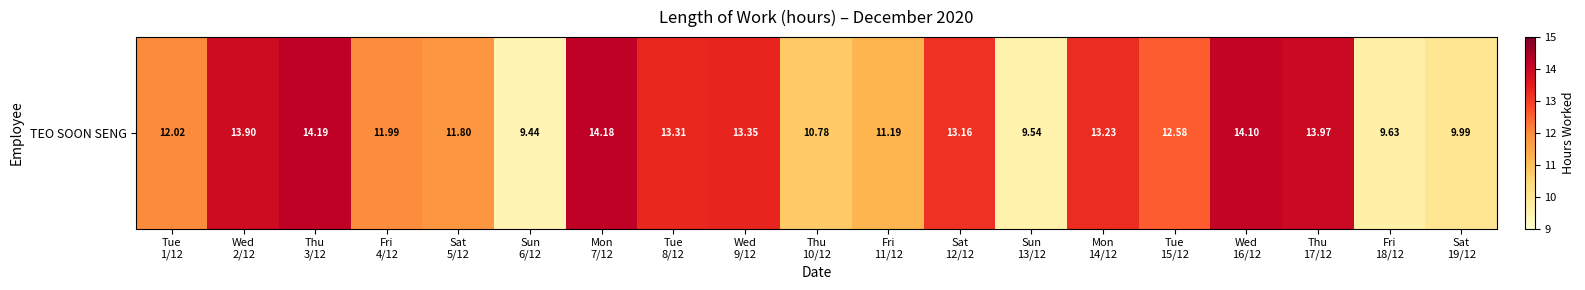

Rank the categories by value from lowest to highest.

Sun
6/12, Sun
13/12, Fri
18/12, Sat
19/12, Thu
10/12, Fri
11/12, Sat
5/12, Fri
4/12, Tue
1/12, Tue
15/12, Sat
12/12, Mon
14/12, Tue
8/12, Wed
9/12, Wed
2/12, Thu
17/12, Wed
16/12, Mon
7/12, Thu
3/12